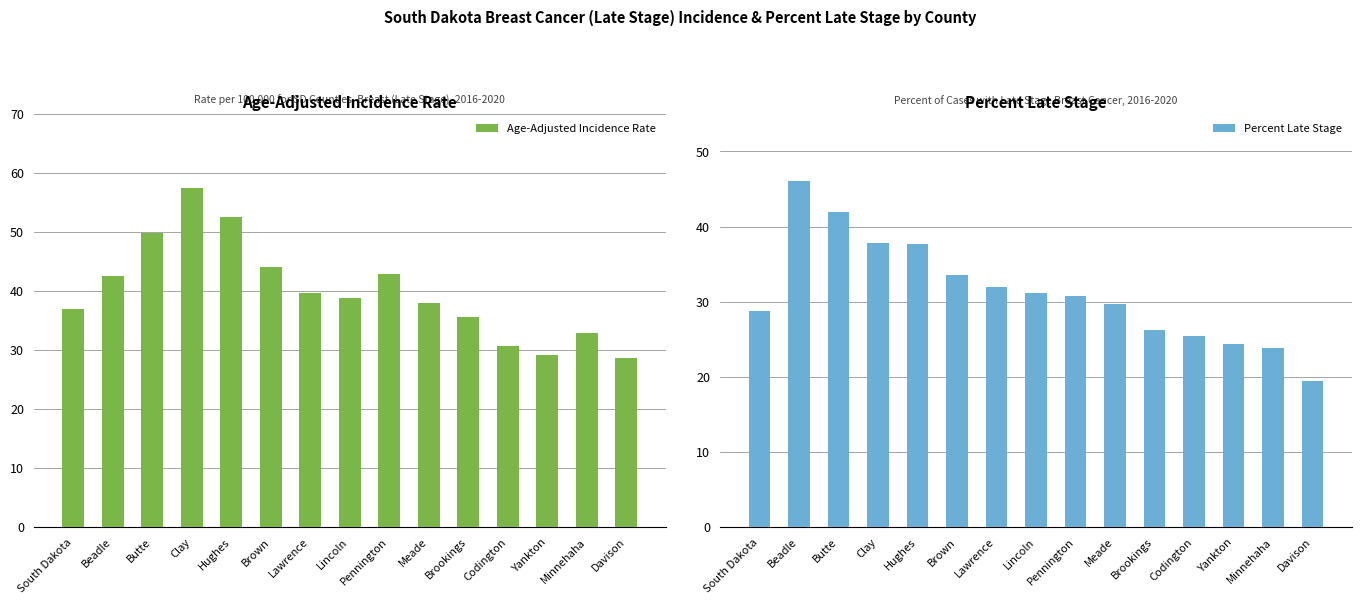

Reading left to right, extract all data points from this chart.

Age-Adjusted Incidence Rate: South Dakota=36.9	Beadle=42.5	Butte=49.8	Clay=57.4	Hughes=52.5	Brown=44.1	Lawrence=39.7	Lincoln=38.8	Pennington=42.8	Meade=37.9	Brookings=35.6	Codington=30.6	Yankton=29.2	Minnehaha=32.9	Davison=28.6
Percent Late Stage: South Dakota=28.7	Beadle=46.0	Butte=41.9	Clay=37.8	Hughes=37.7	Brown=33.5	Lawrence=31.9	Lincoln=31.2	Pennington=30.8	Meade=29.7	Brookings=26.3	Codington=25.5	Yankton=24.4	Minnehaha=23.9	Davison=19.5